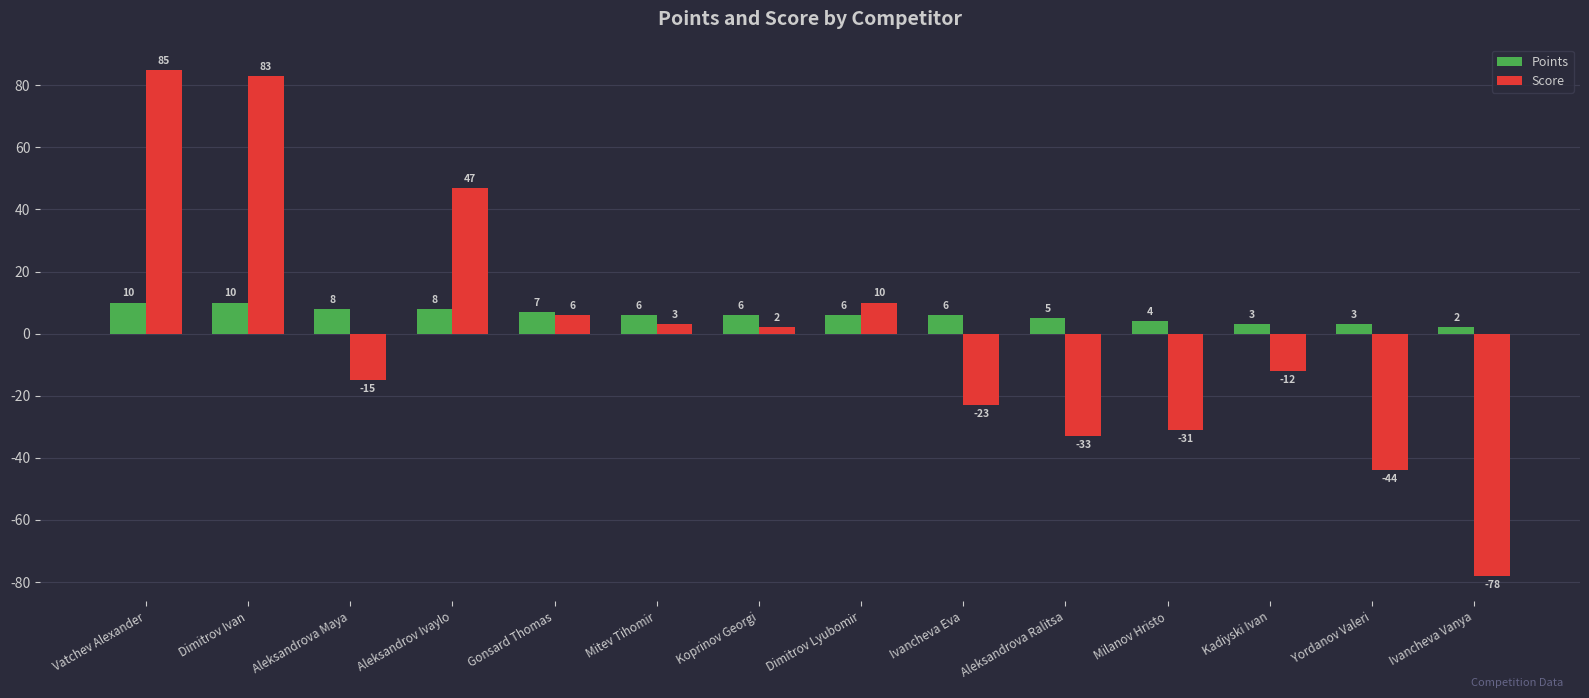

Which series has the largest total across all categories?

Points